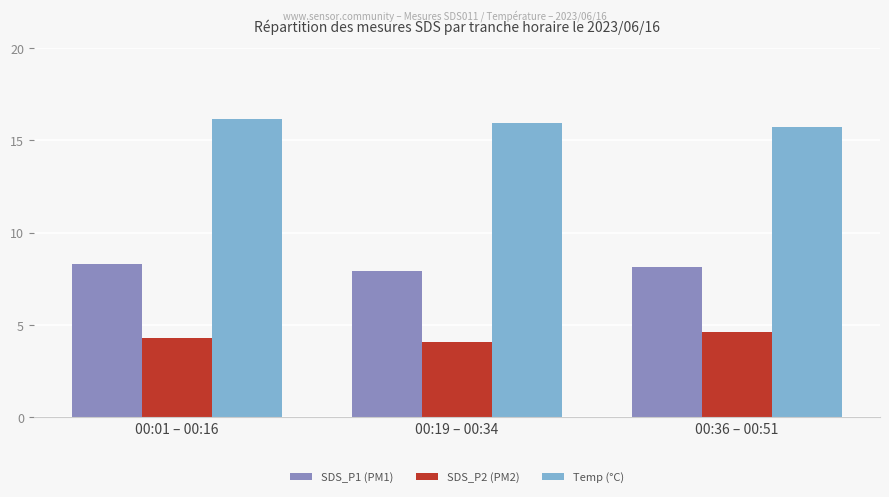

What is the label of the 3rd bar from the right?

00:01 – 00:16